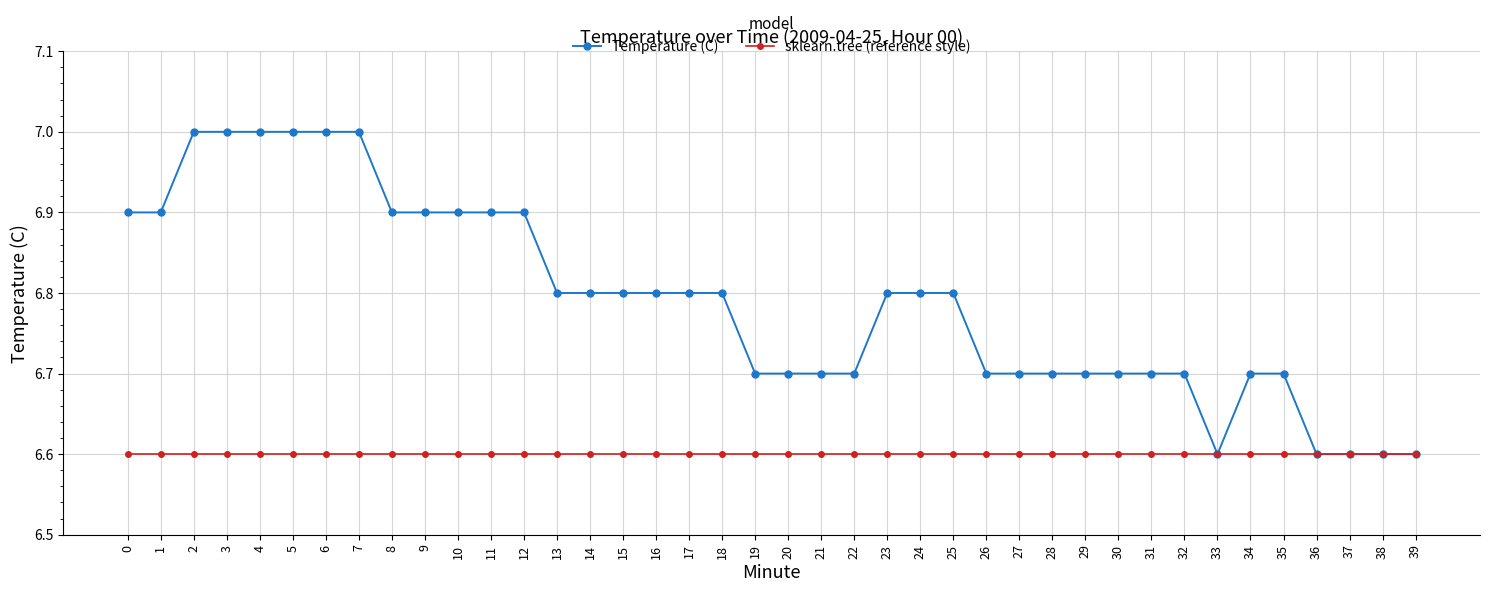

What is the minimum value shown in the chart?

6.6